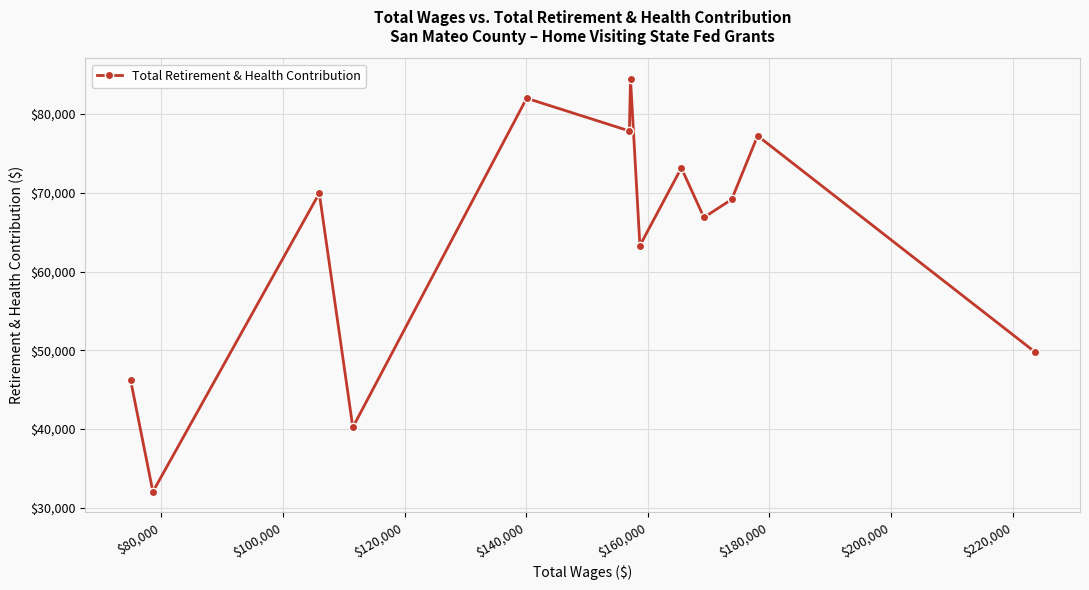

How many interior local peaks (higher than both neighbors) does the data have?

5